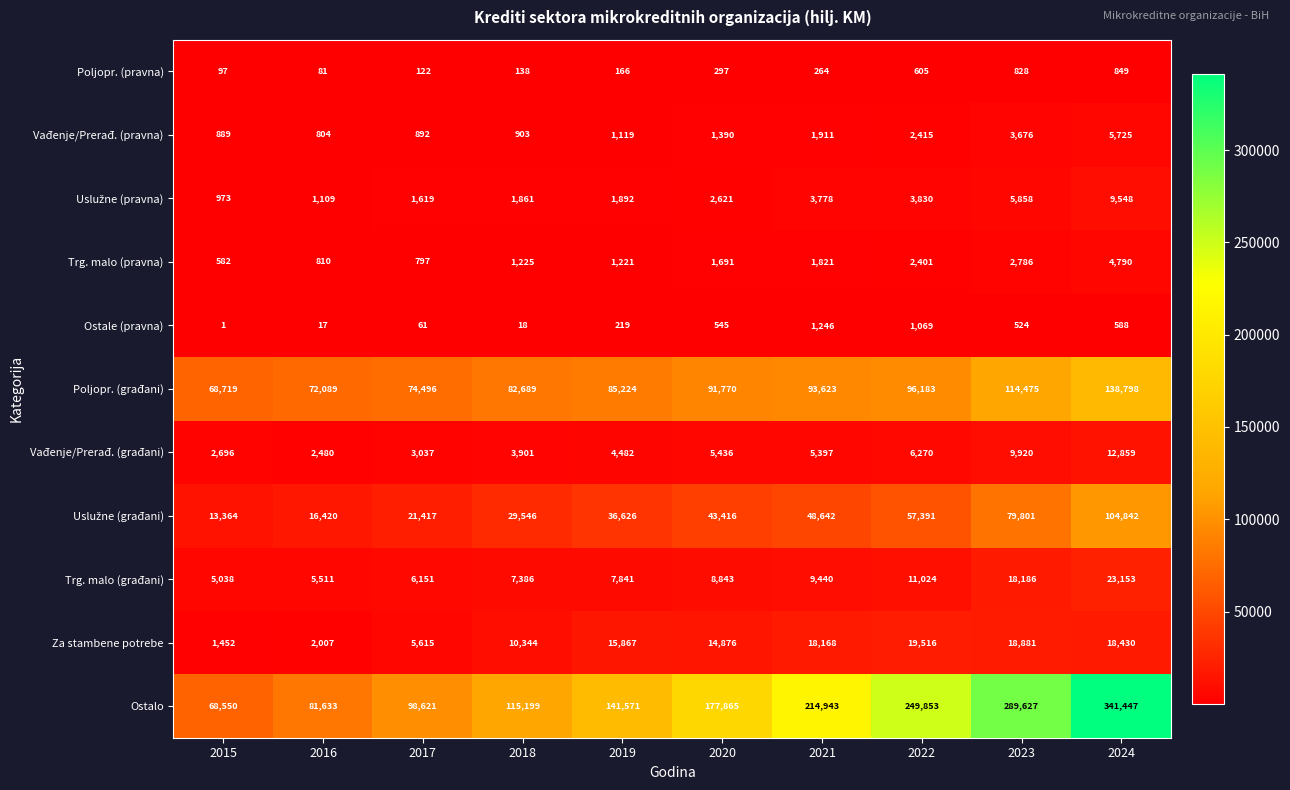

Which series has the largest total across all categories?

Ostalo